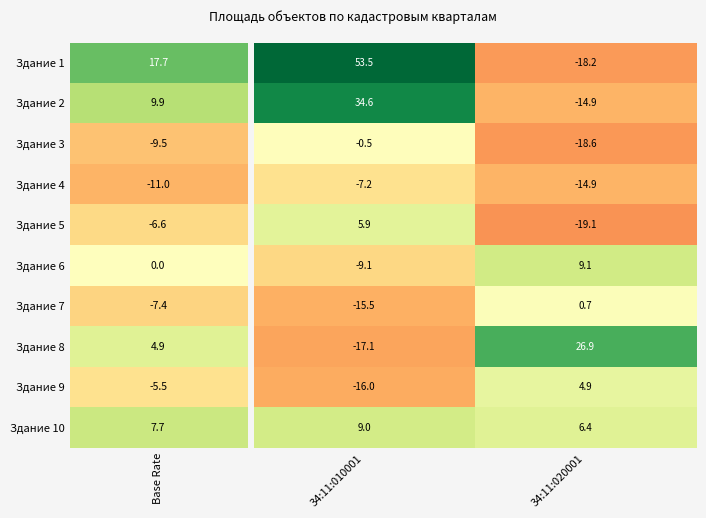

At how many categories does at least one series exceed 49?

1